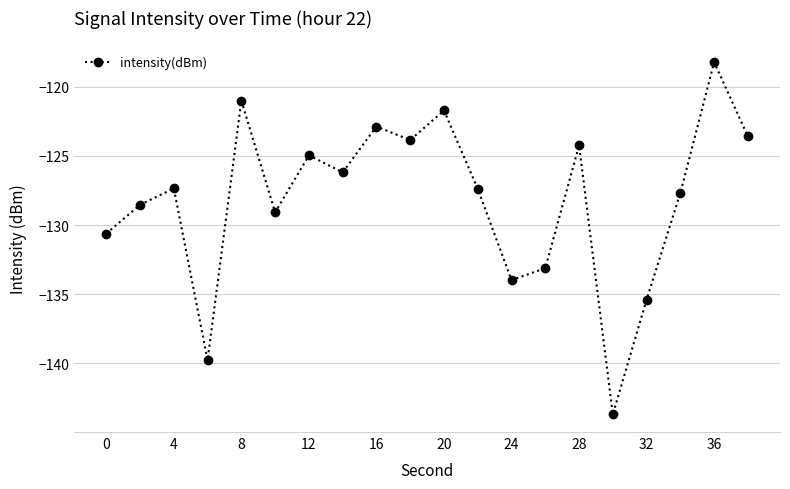

What is the value of the 19th point from the left?

-118.2